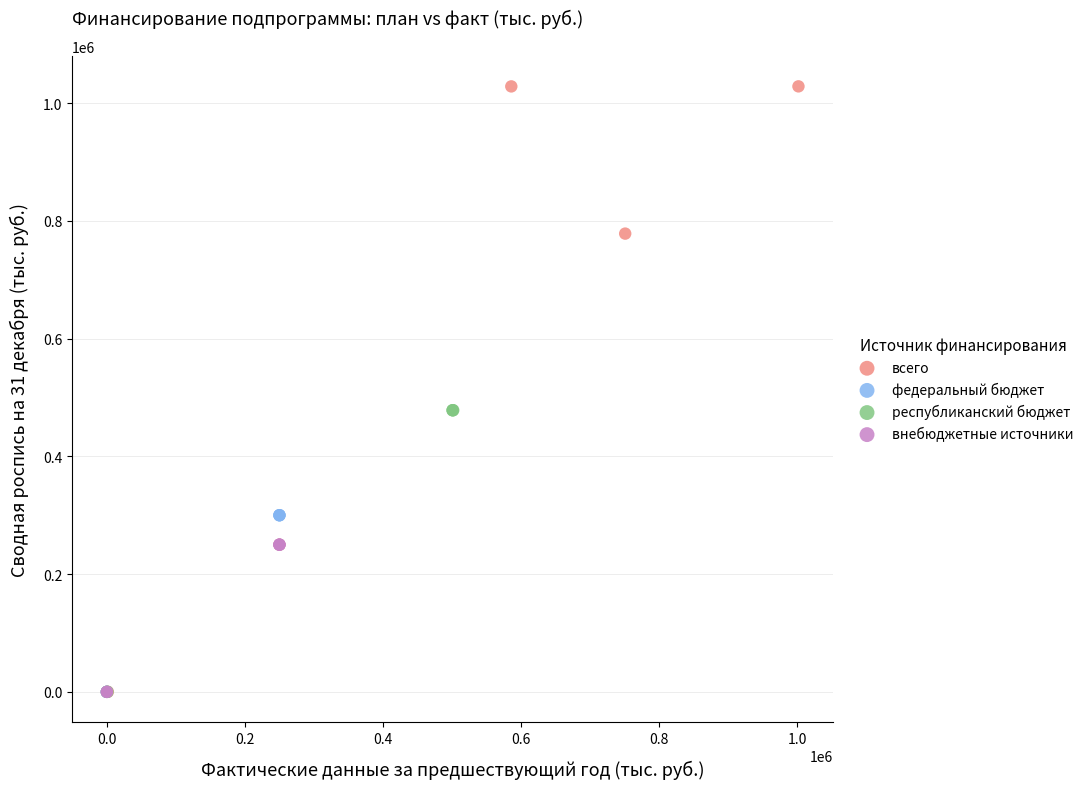

Which series has the largest Y range (max minus min)?

всего